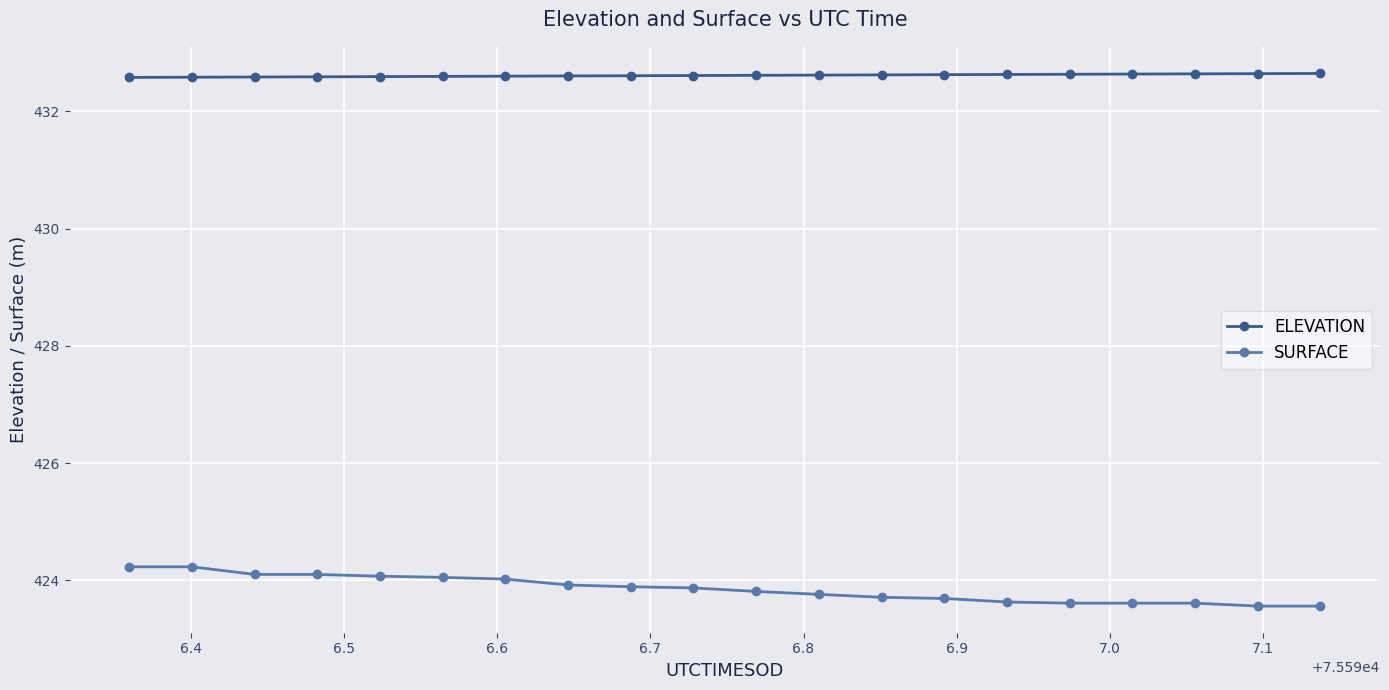

True or false: SURFACE and ELEVATION intersect in this chart.

False